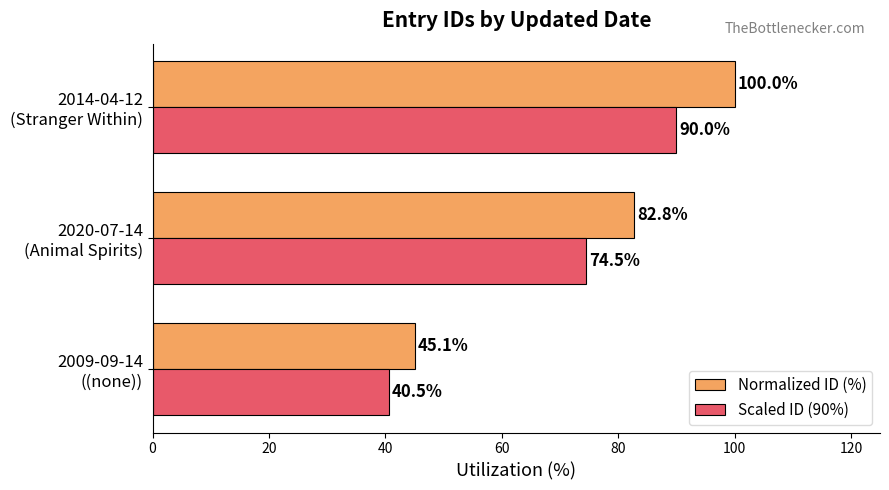

Which series has the widest spread of values?

Normalized ID (%)